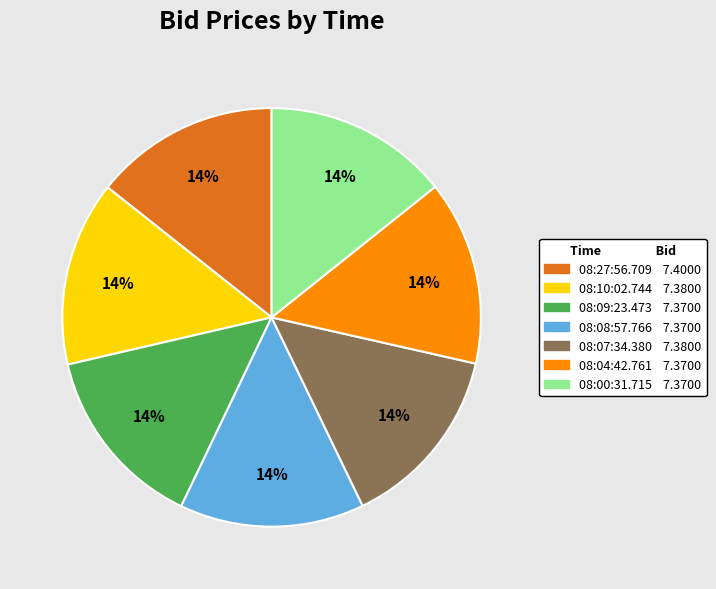

How many segments does this pie chart have?

7